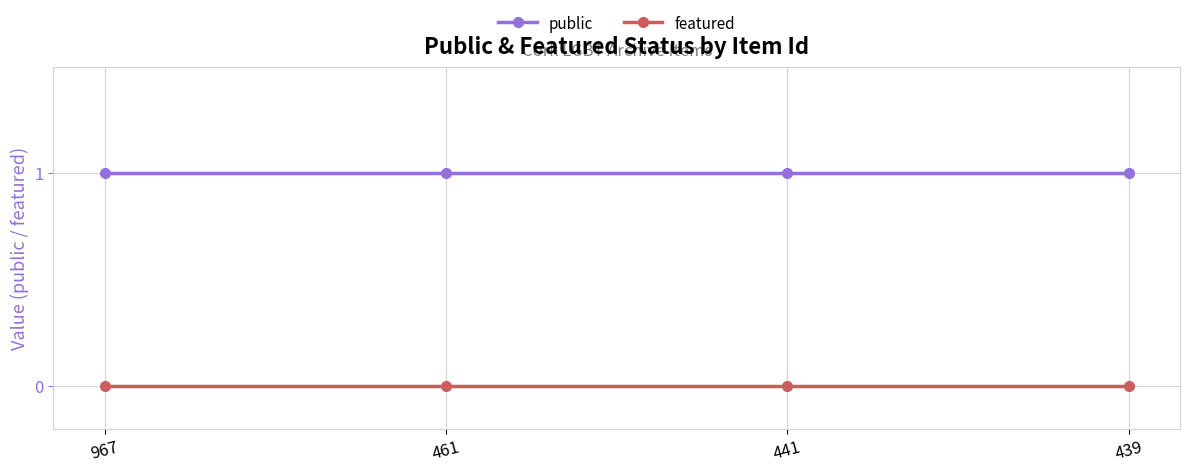

True or false: featured and public cross at least once.

False